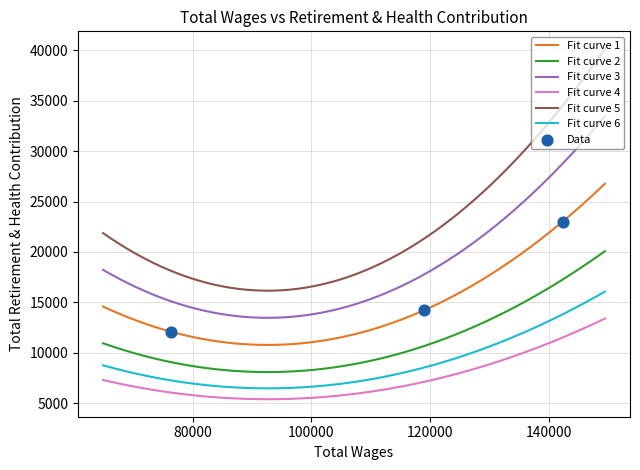

Which has a higher value, 142330.0 or 118922.0?

142330.0